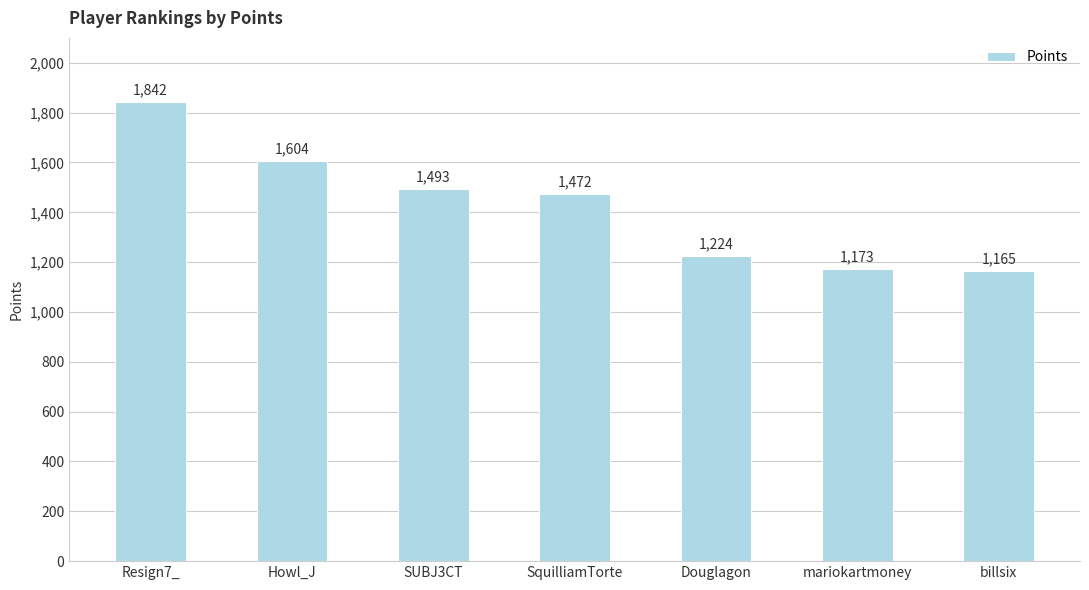

How many values are below 1472?

3